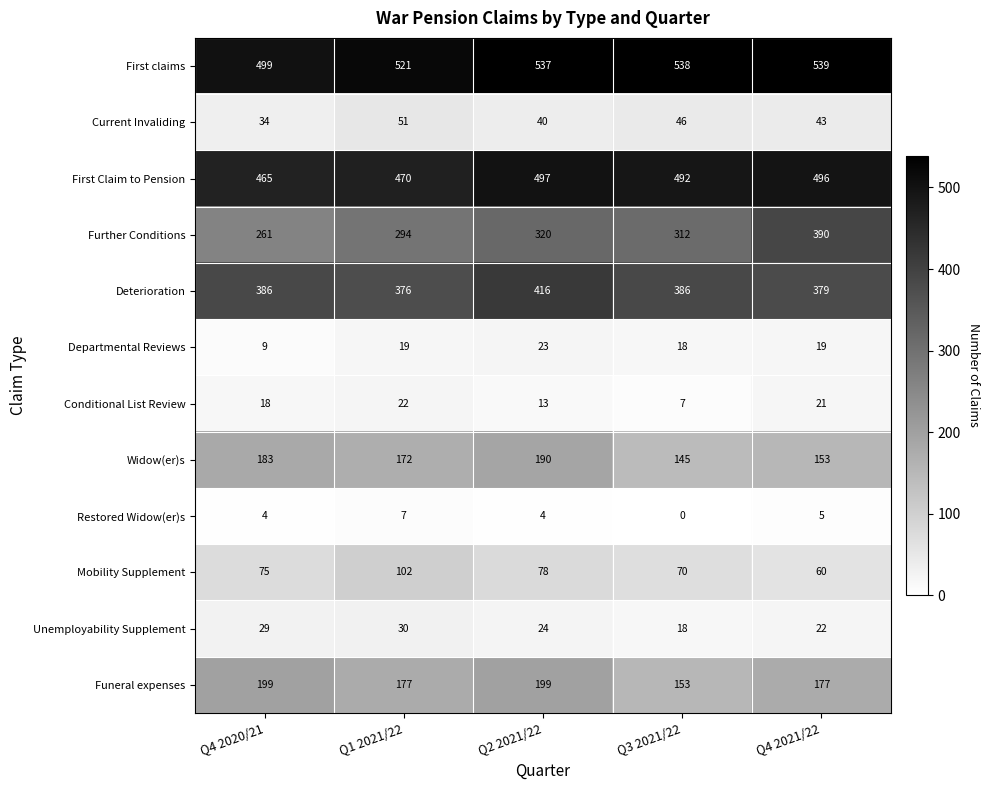

What is the sum of all Restored Widow(er)s values?

20